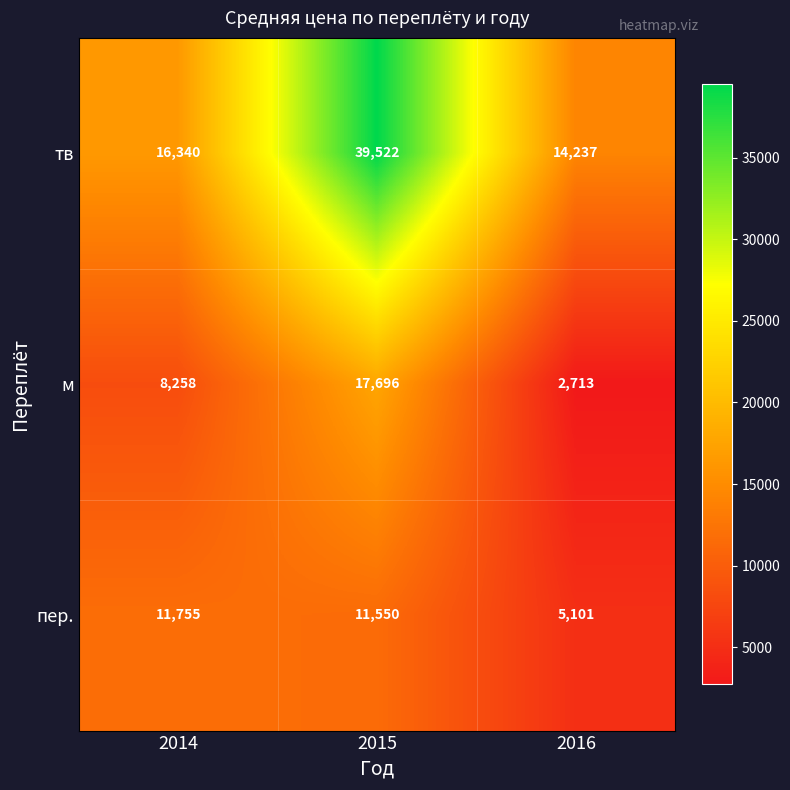

What is the total value across all series at 2016?

22051